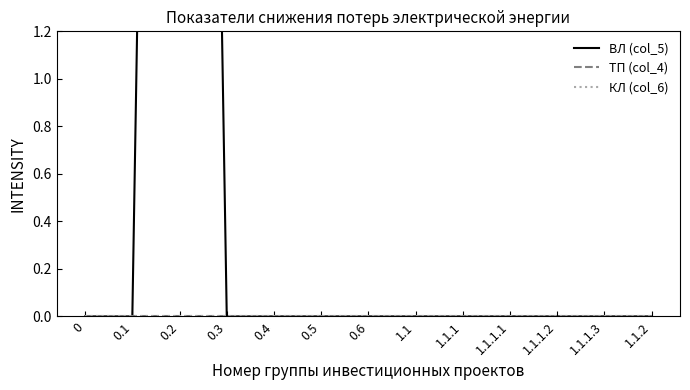

What is the label of the 5th point from the left?

0.4